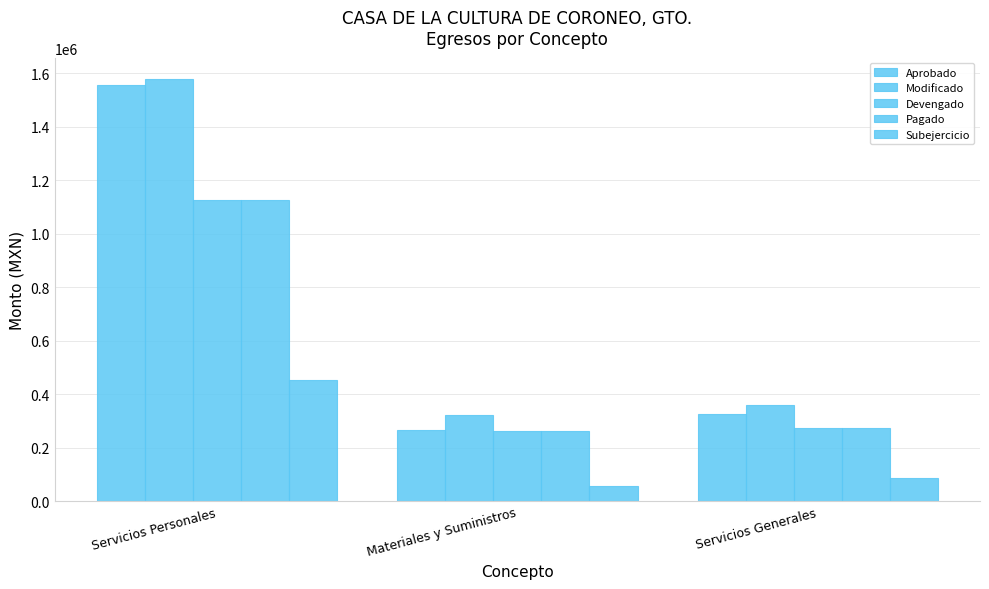

How many groups of bars are there?

3